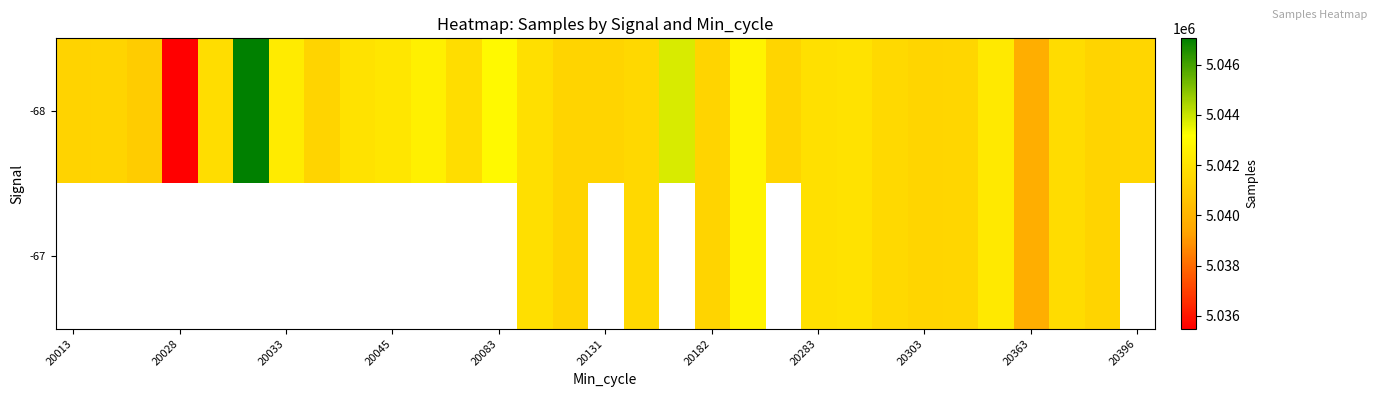

List the series in order of their peak value, lowest first.

-68, -67